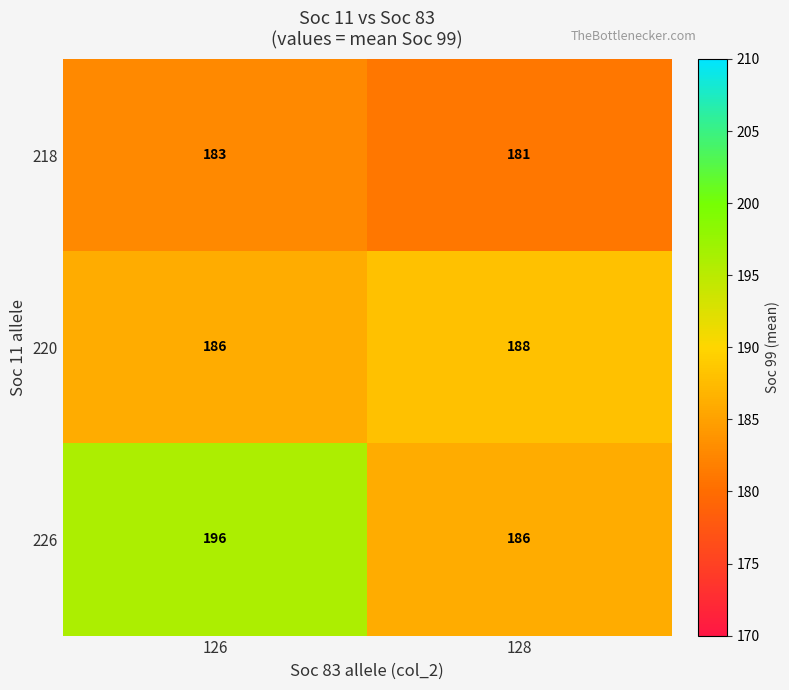

The 226 series shows 196 at 126. True or false?

True